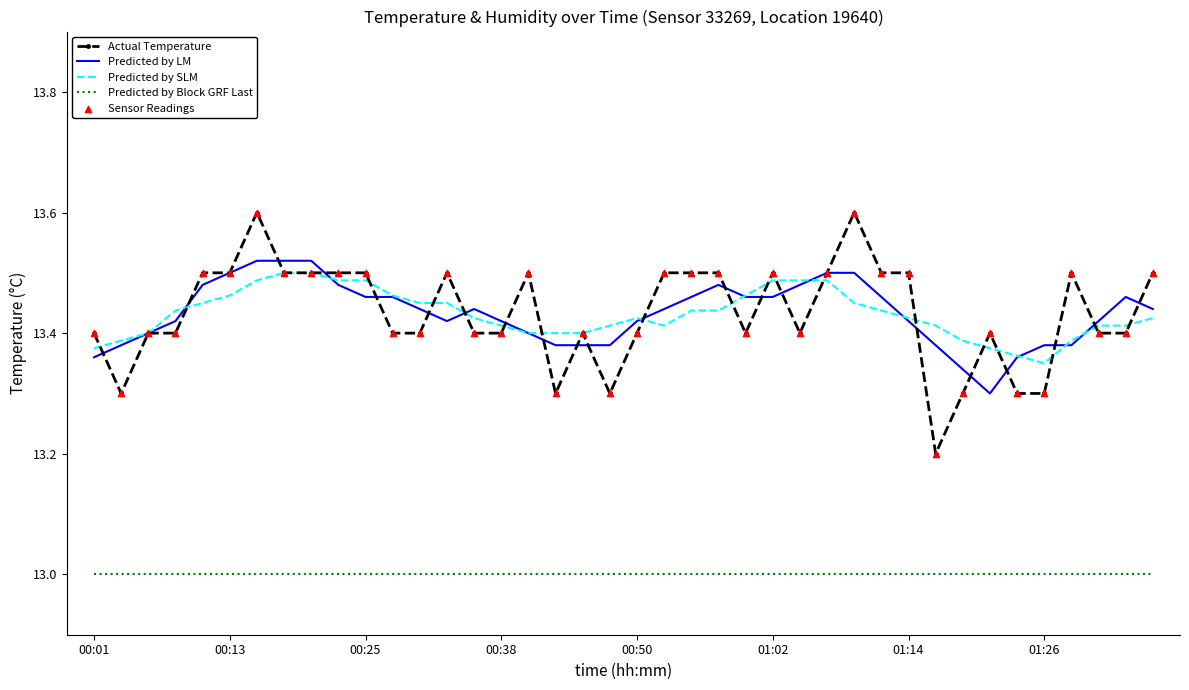

True or false: Predicted by Block GRF Last and Predicted by SLM cross at least once.

False